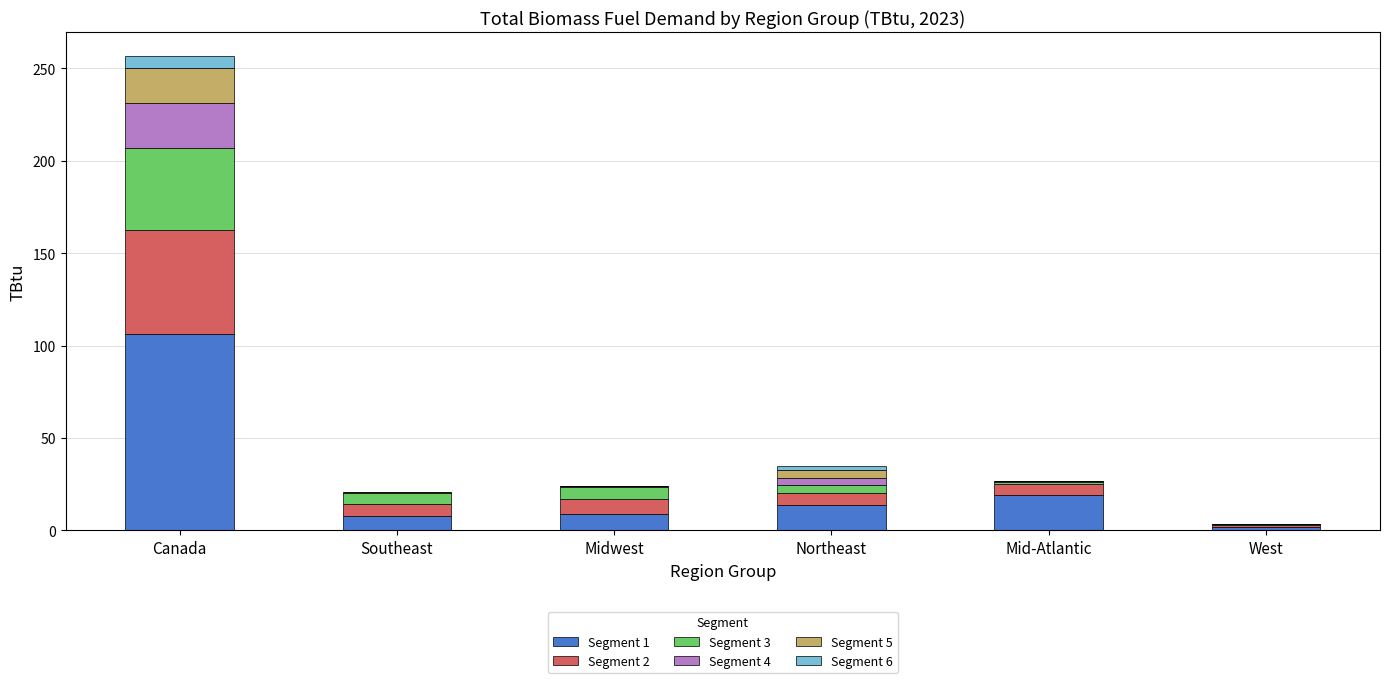

At which category is the sum across all series the highest?

Canada